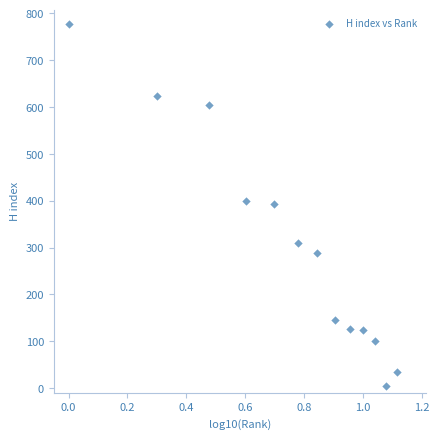

What is the range of Y values (max minus min)?

773